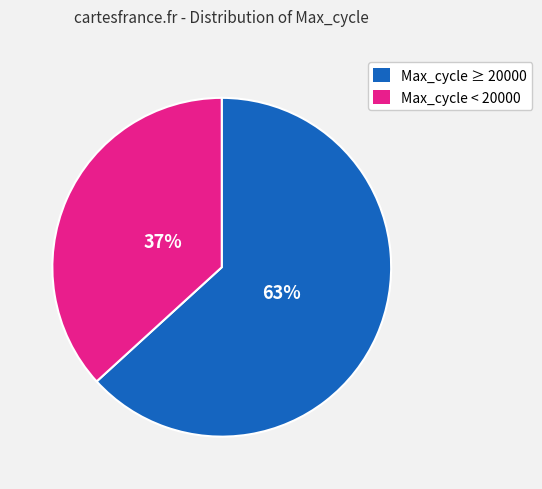

To the nearest percent, what is the combined percentage of Max_cycle < 20000 and Max_cycle ≥ 20000?

100%